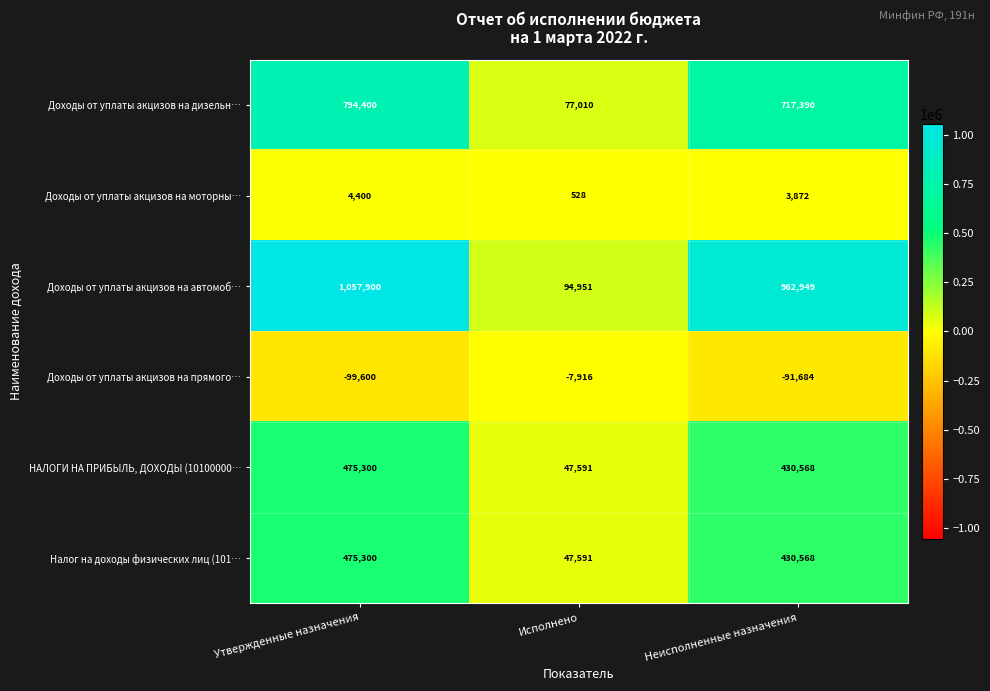

True or false: Доходы от уплаты акцизов на дизельн… has a value of 1198779 at Утвержденные назначения.

False